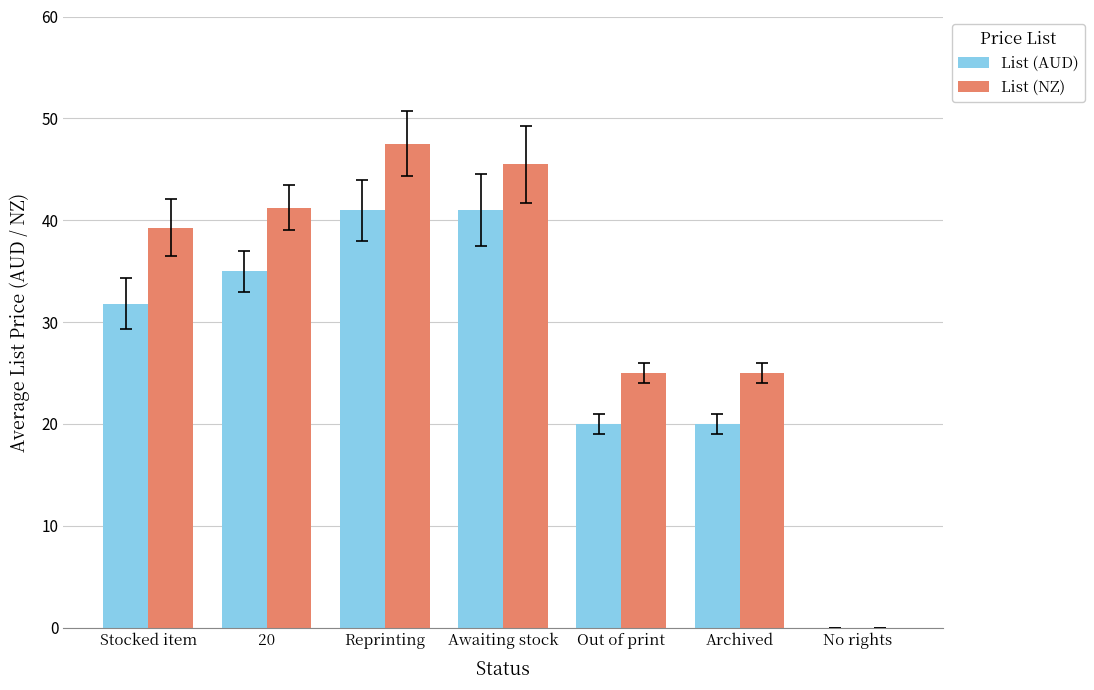

Reading right to left, transcribe all the data shown in this chart.

List (AUD): No rights=0.0	Archived=20.0	Out of print=20.0	Awaiting stock=41.0	Reprinting=41.0	20=35.0	Stocked item=31.8
List (NZ): No rights=0.0	Archived=25.0	Out of print=25.0	Awaiting stock=45.5	Reprinting=47.5	20=41.2	Stocked item=39.3